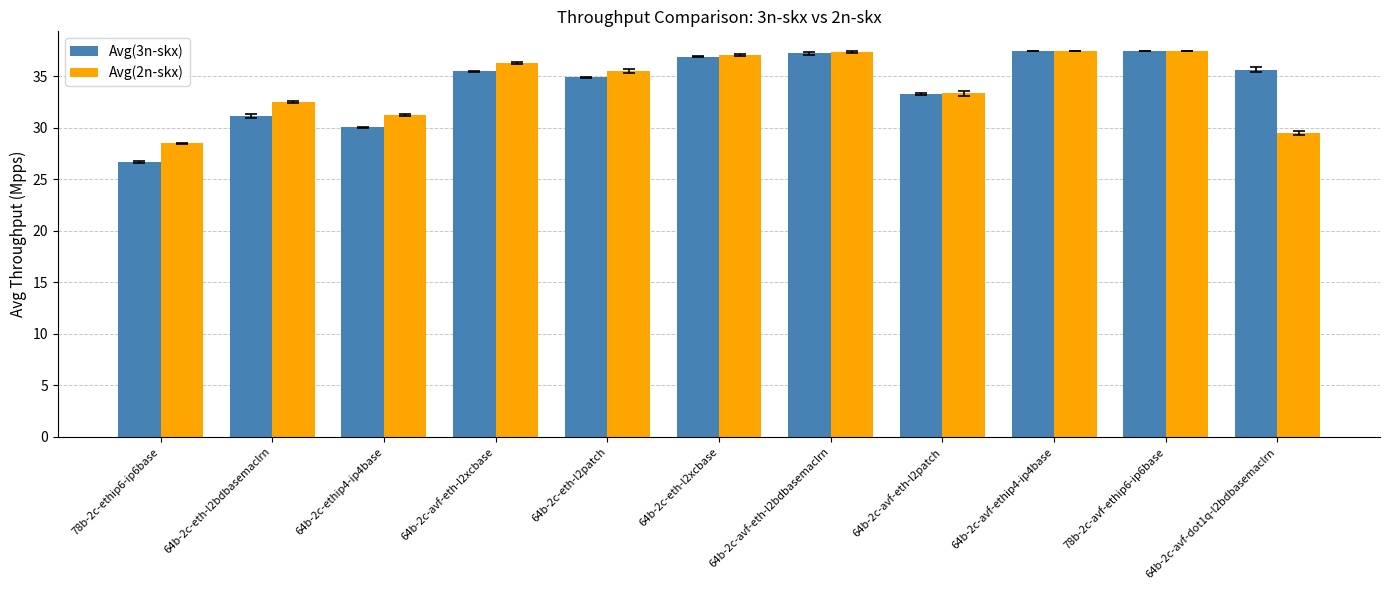

What is the maximum value shown in the chart?

37.5